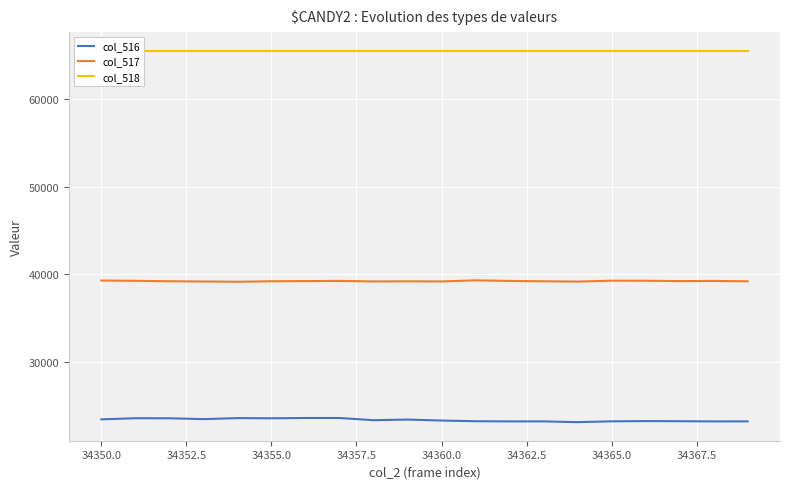

True or false: col_518 and col_517 intersect in this chart.

False